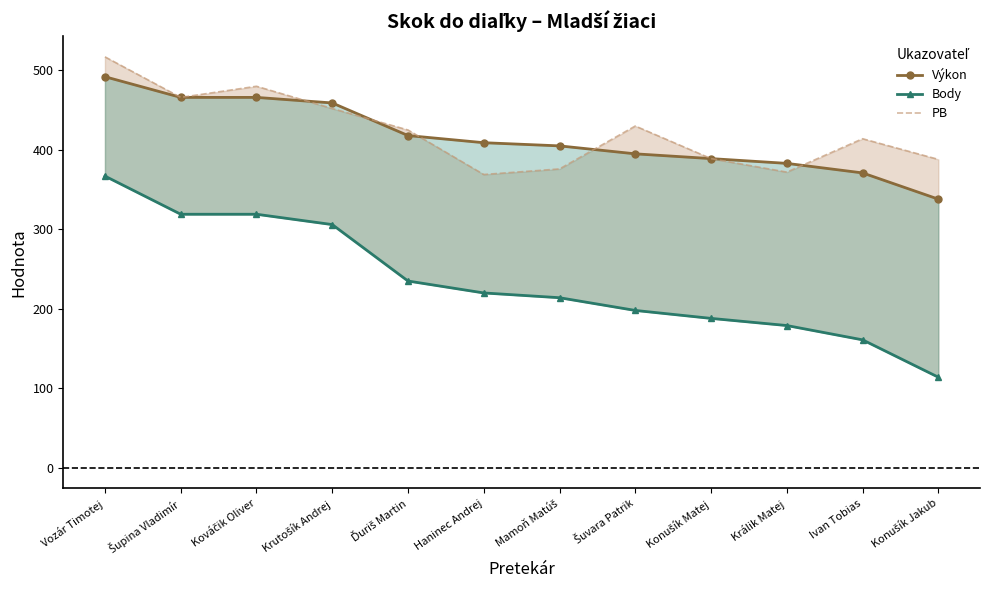

What is the difference between the Body values at Šuvara Patrik and Konušík Matej?

10